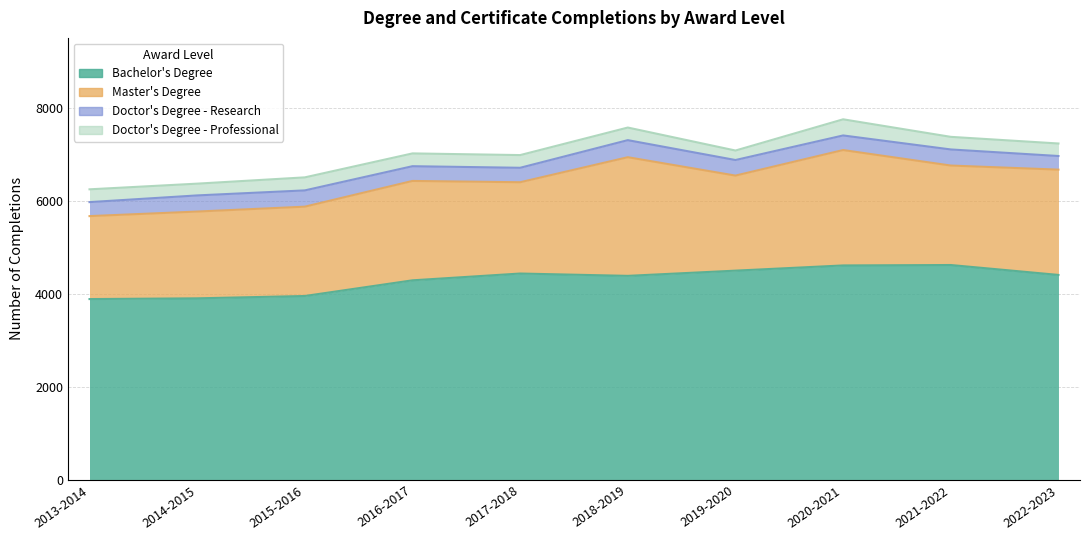

What is the total value across all series at 2016-2017?

7017